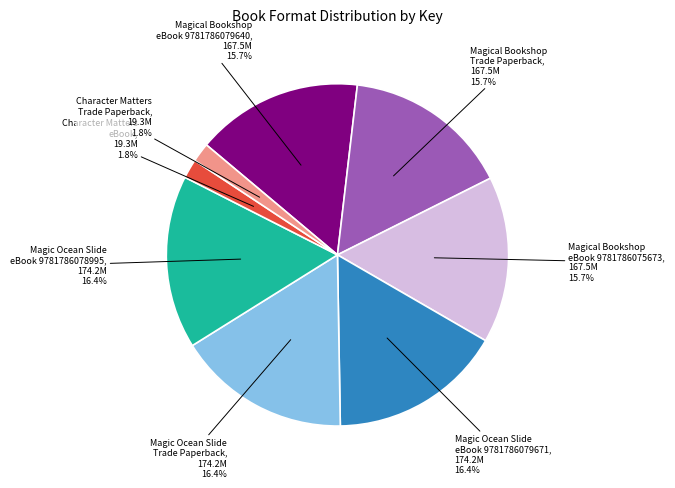

Does any single category account for the majority?

No